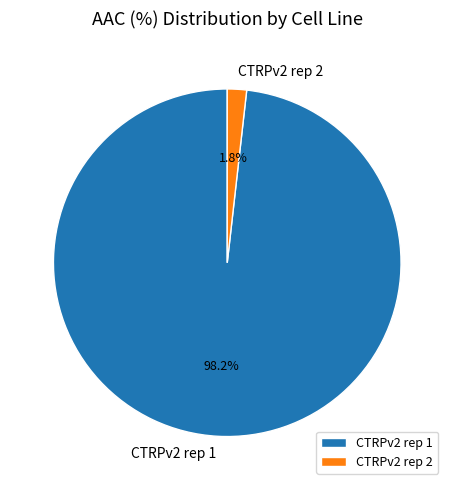

Combined, do CTRPv2 rep 2 and CTRPv2 rep 1 account for over 50%?

Yes